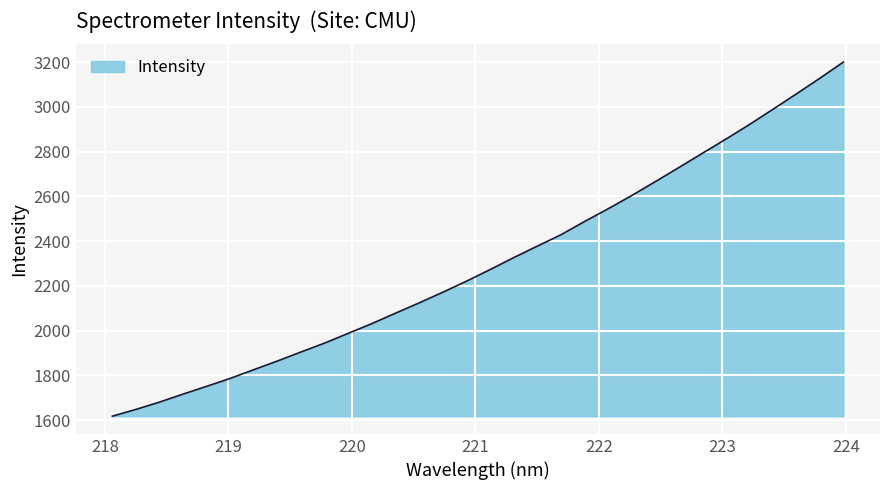

What is the minimum value shown in the chart?

1617.3